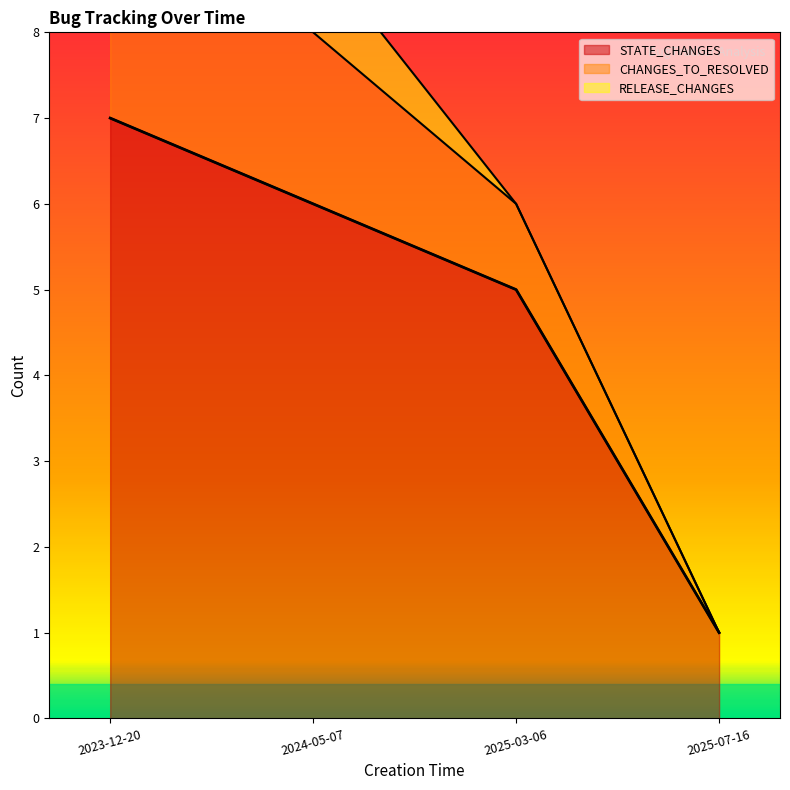

Which series has the largest range (max minus min)?

STATE_CHANGES